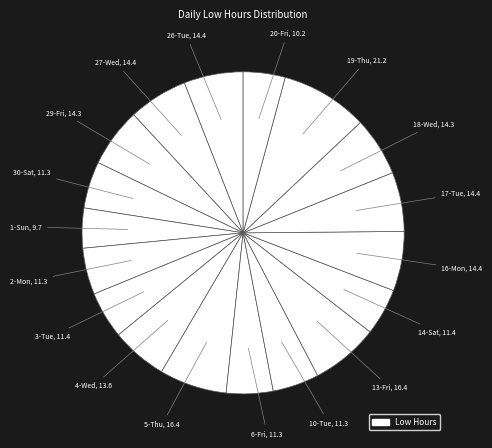

Is there a majority slice in this chart?

No